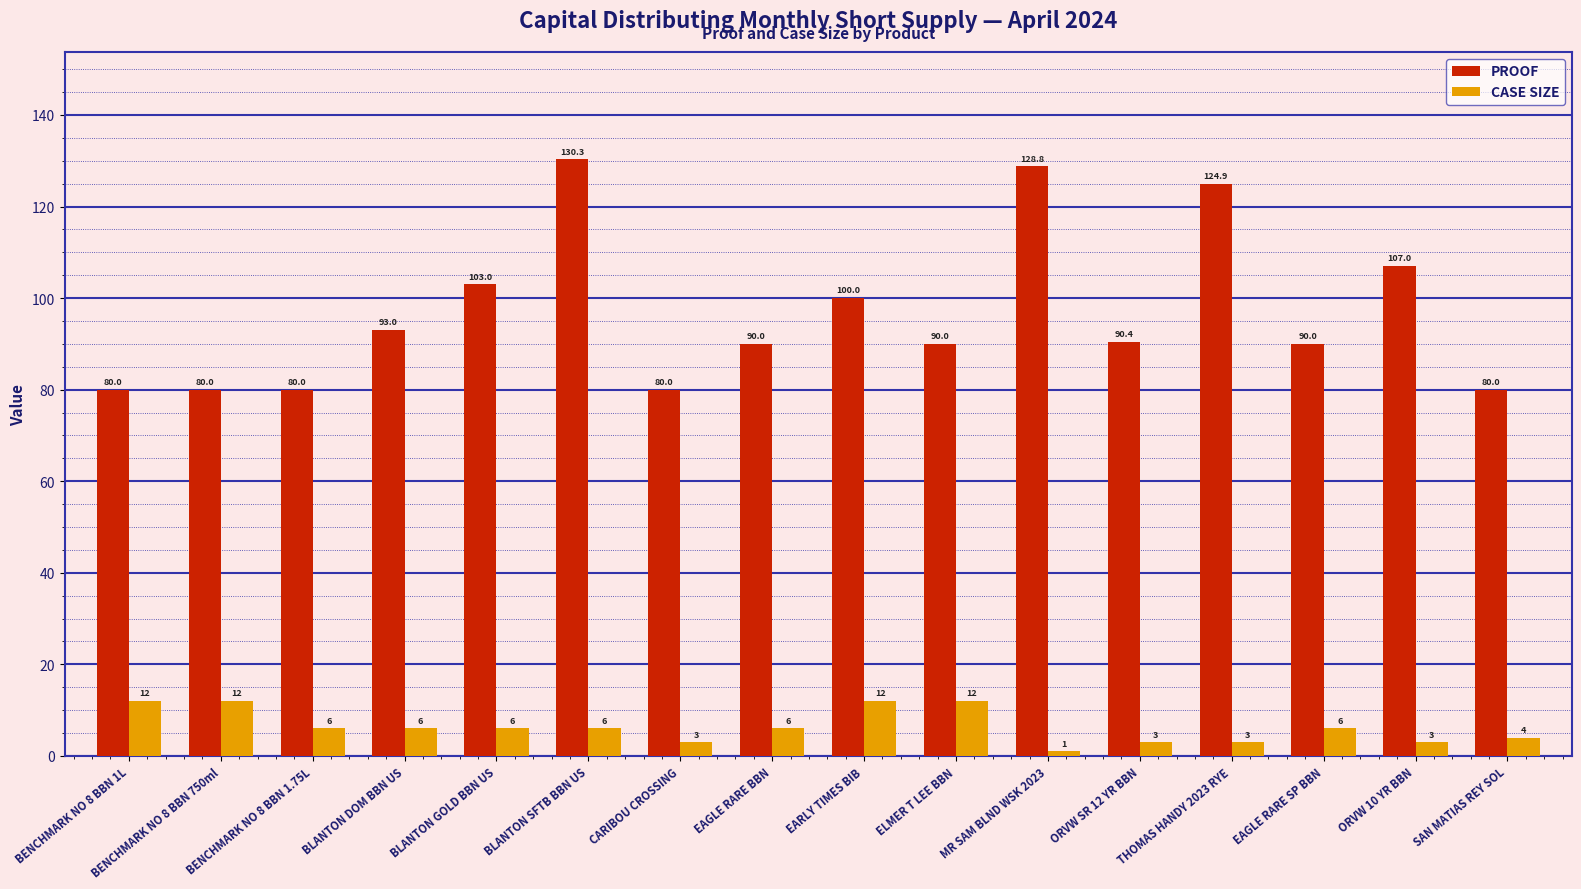

What position from the right is BLANTON GOLD BBN US?

12